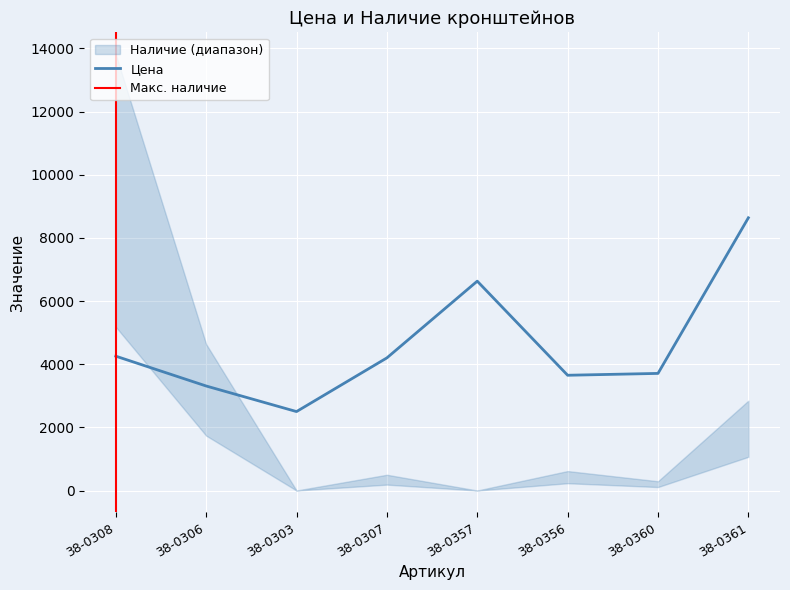

Rank the categories by value from lowest to highest.

38-0303, 38-0306, 38-0356, 38-0360, 38-0307, 38-0308, 38-0357, 38-0361